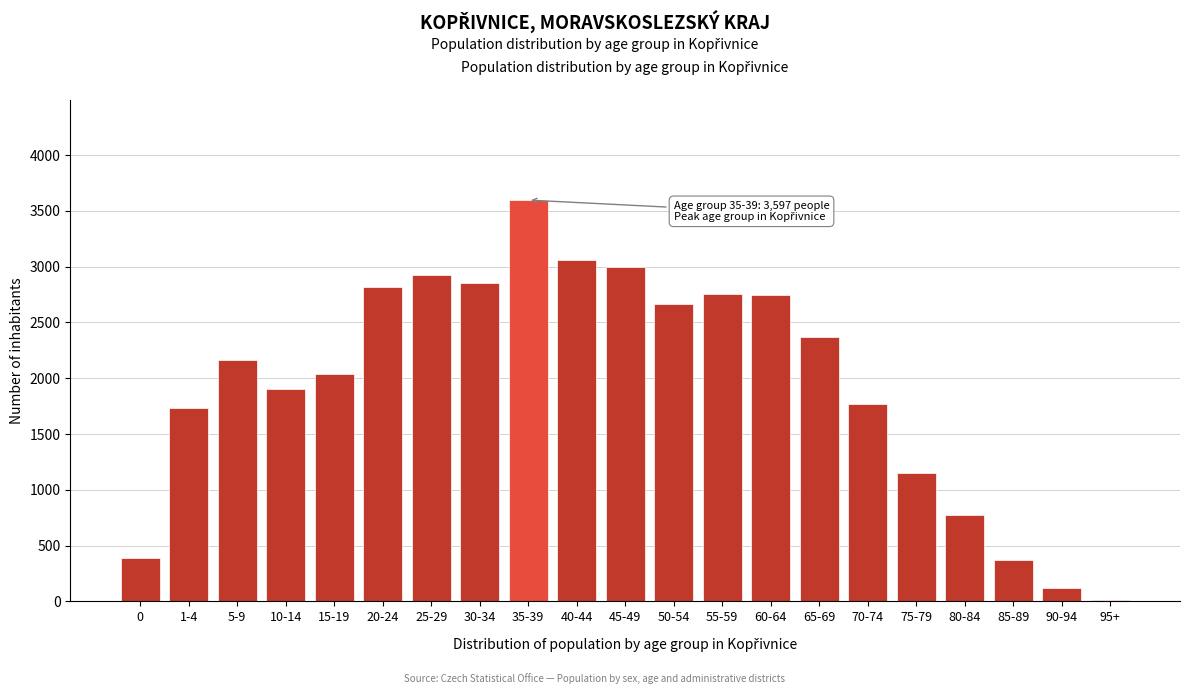

What is the label of the 9th bar from the right?

55-59